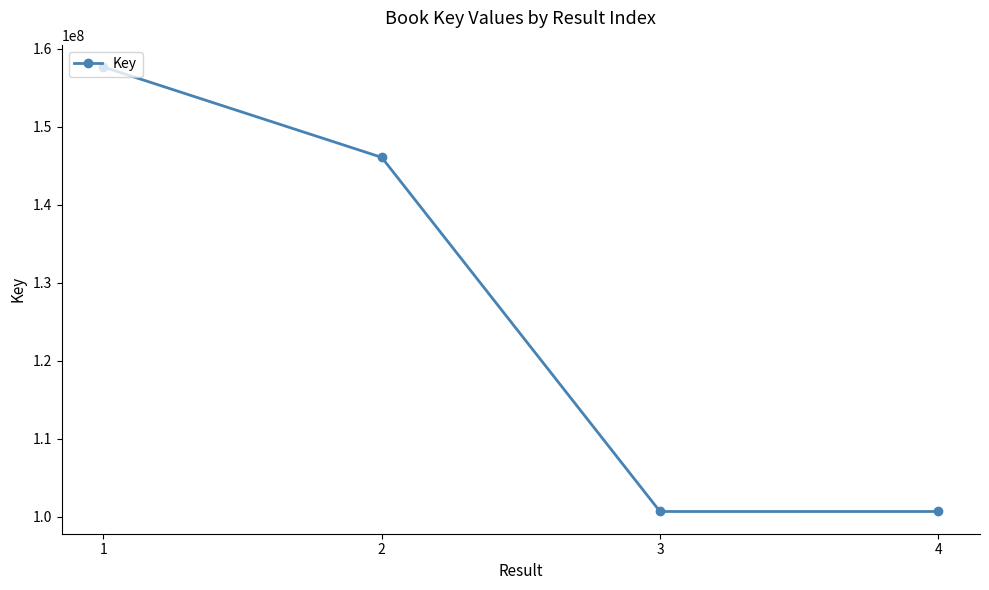

At which label is the value closest to 129160849?

2